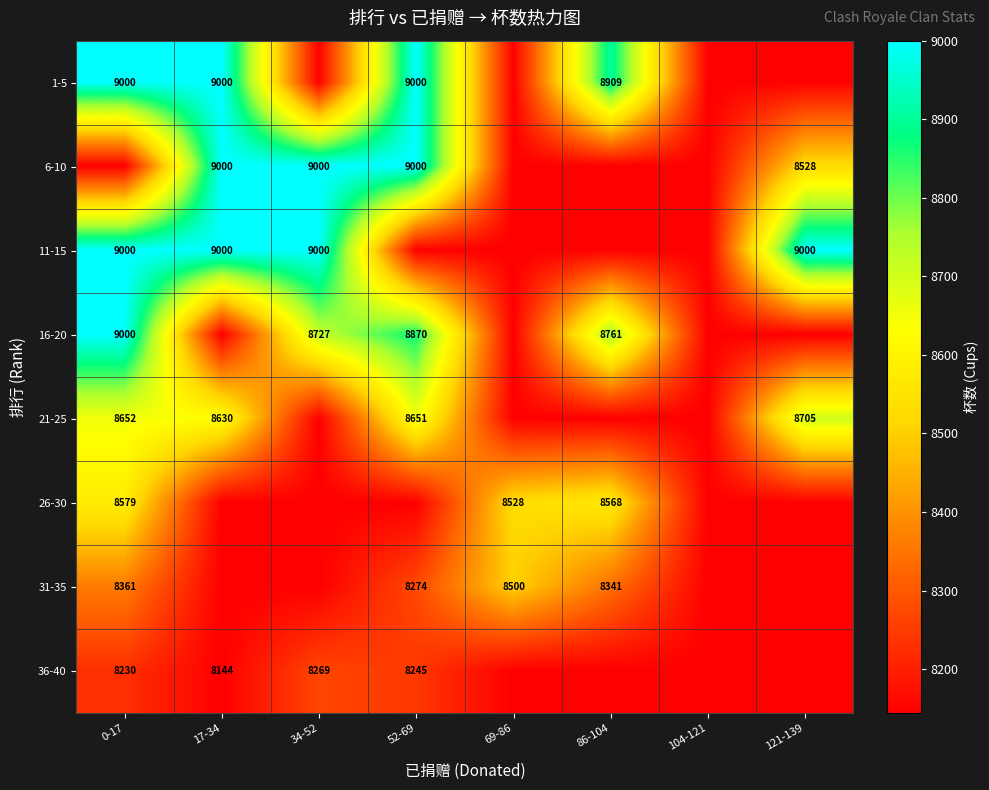

The value of 6-10 at 52-69 is 2091. True or false?

False